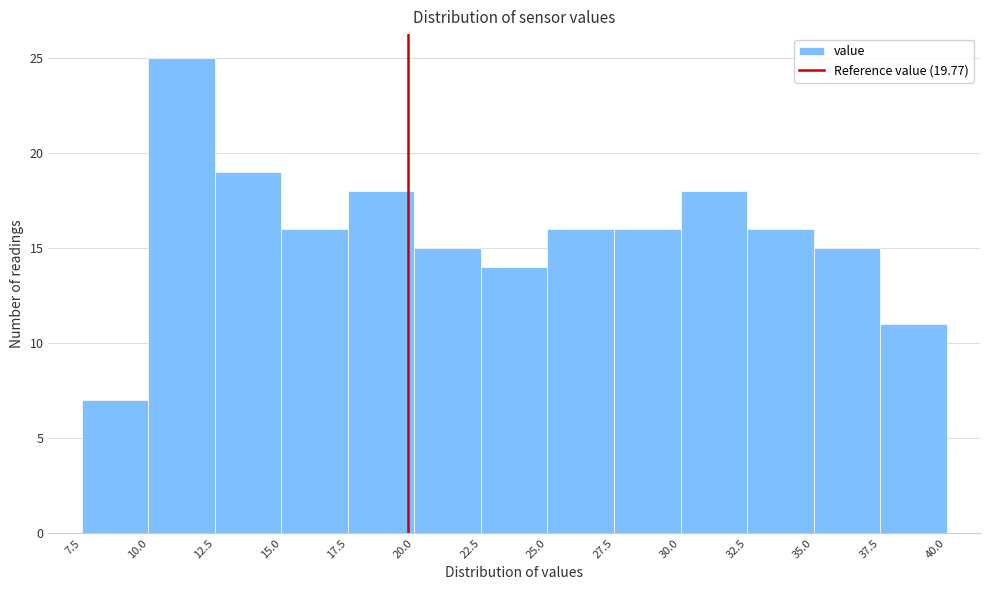

How tall is the bar that spans 27.5 to 30.0 on the x-axis? The values are not printed on the chart, so give them approximately, as read against the axis.

16